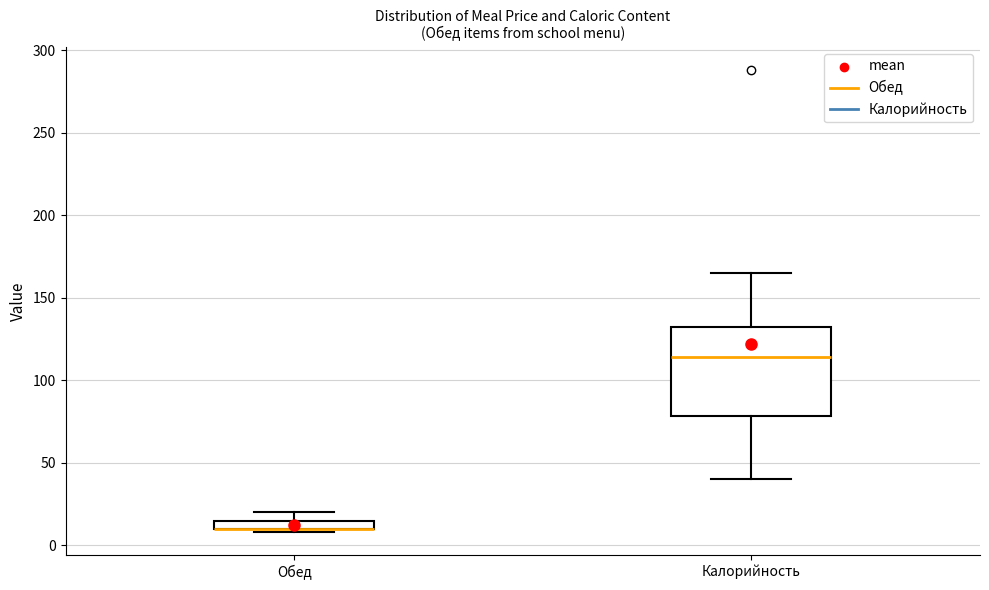

Which box is the tallest, from its lower edge to its upper edge?

Калорийность